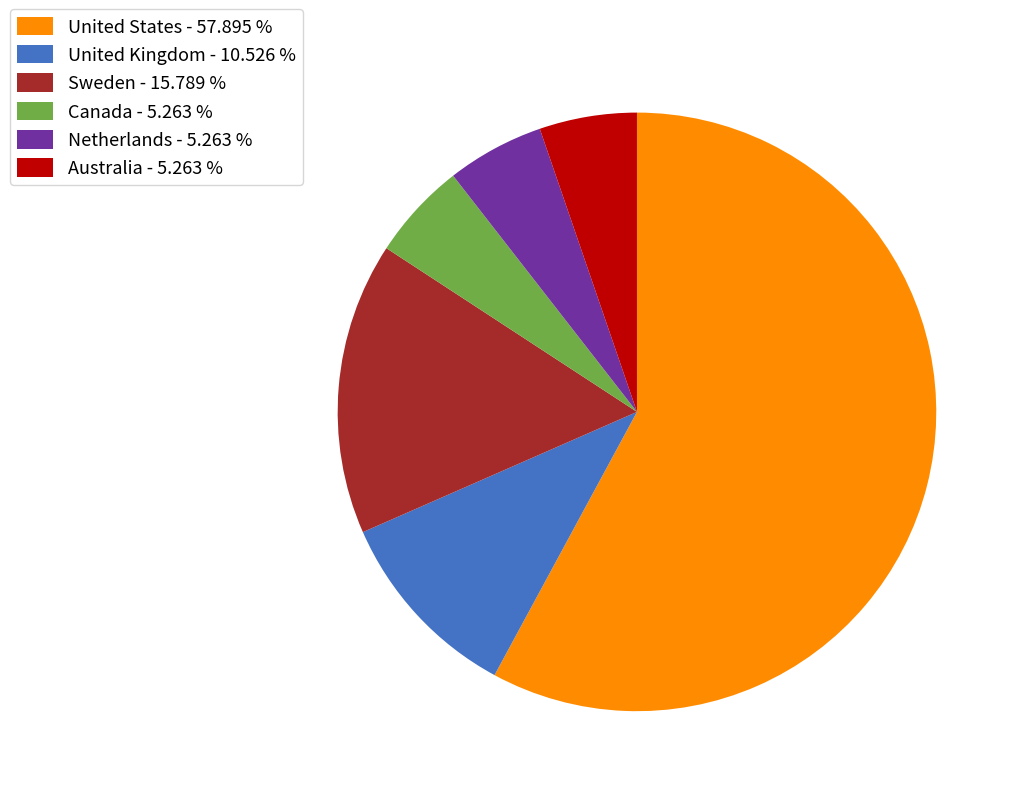

Is there any slice that represents more than half of the pie?

Yes